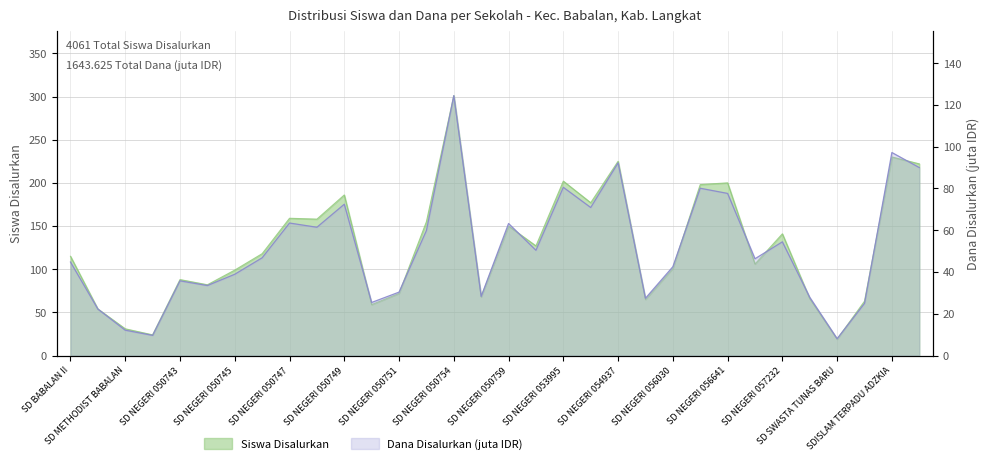

How many values in the Siswa Disalurkan series are below 118?

16